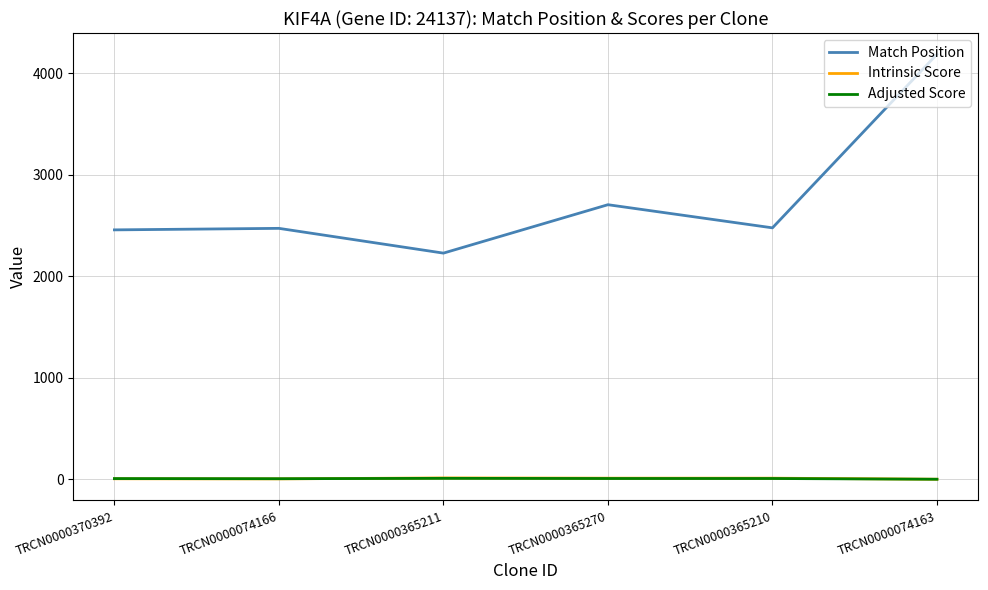

Is the value of Match Position at TRCN0000074166 greater than the value of Adjusted Score at TRCN0000365270?

Yes